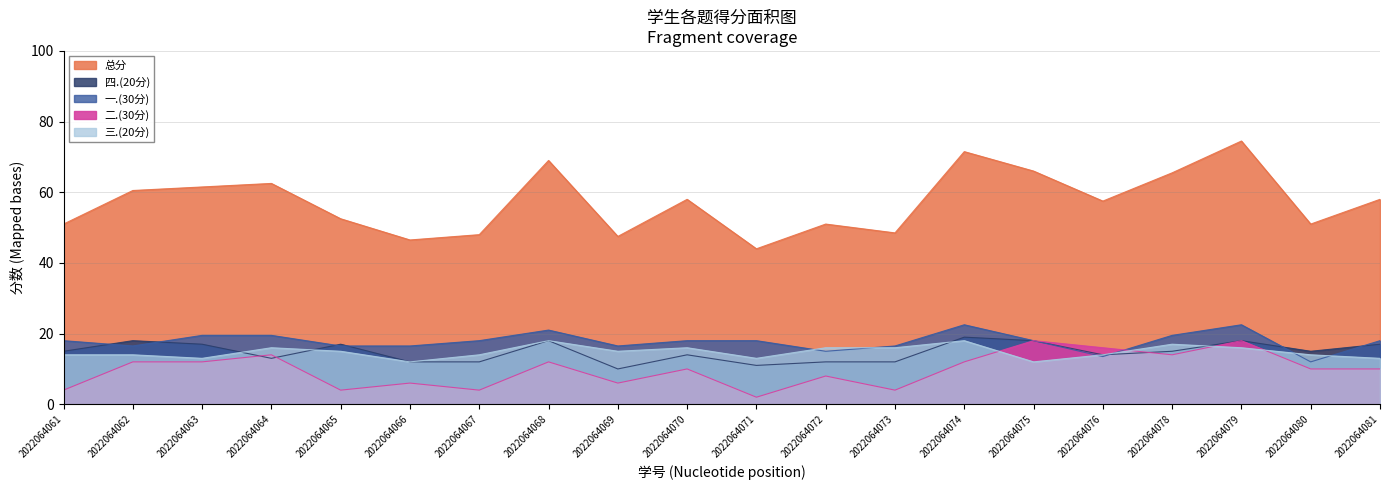

True or false: 四.(20分) and 总分 cross at least once.

False